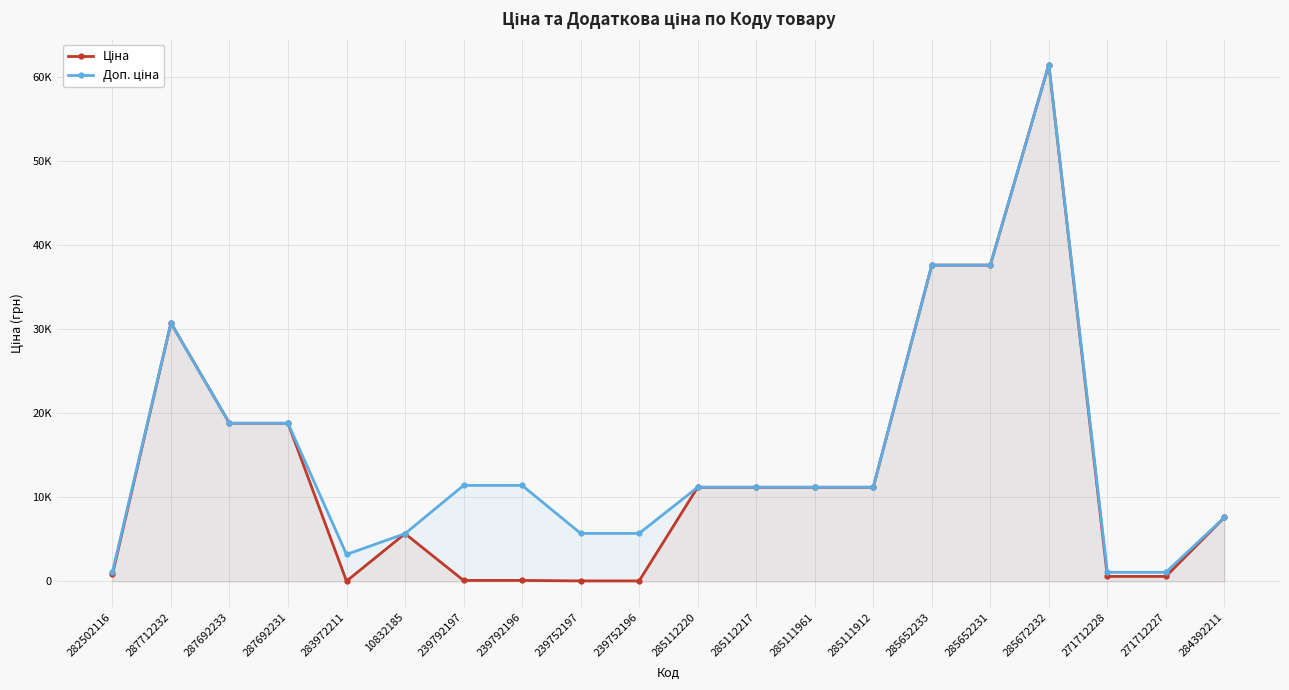

List the labels in order of Ціна value, smallest first.

283972211, 239752197, 239752196, 239792197, 239792196, 271712228, 271712227, 282502116, 10832185, 284392211, 285112220, 285112217, 285111961, 285111912, 287692233, 287692231, 287712232, 285652233, 285652231, 285672232